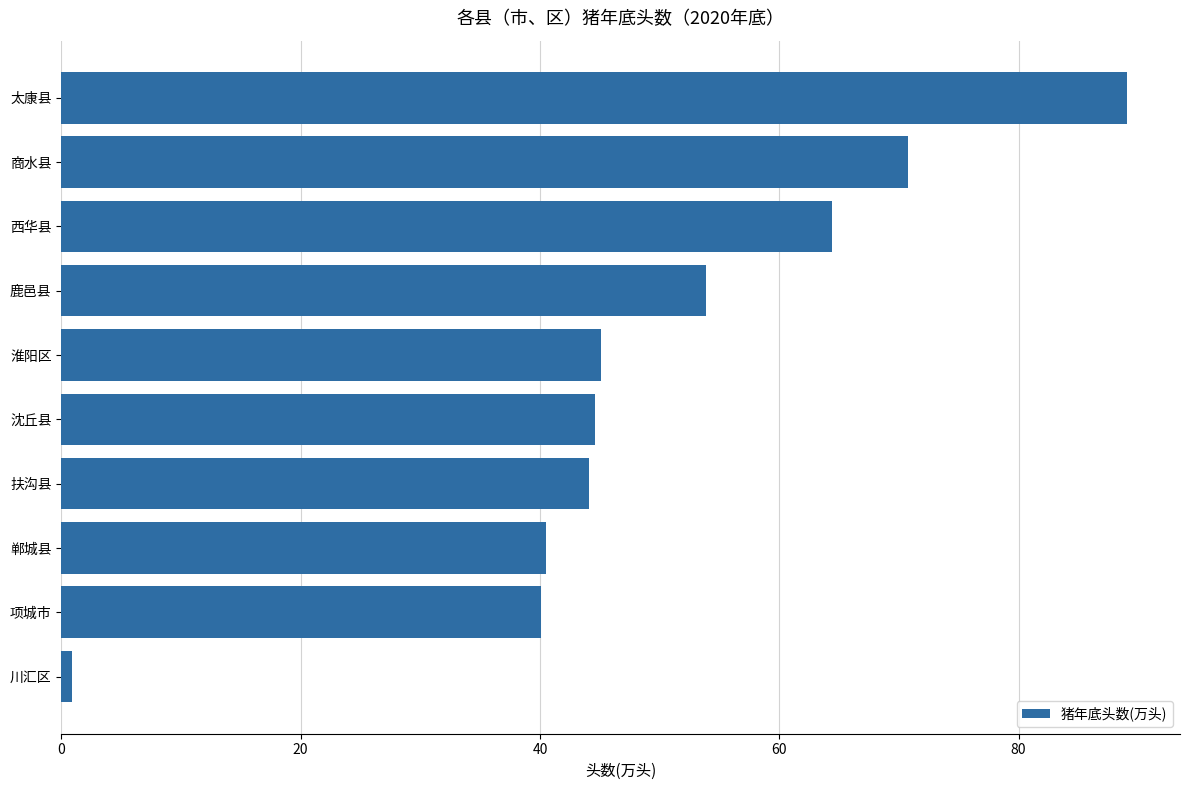

Approximately how many times larger is the value at 商水县 compared to 沈丘县?

1.6